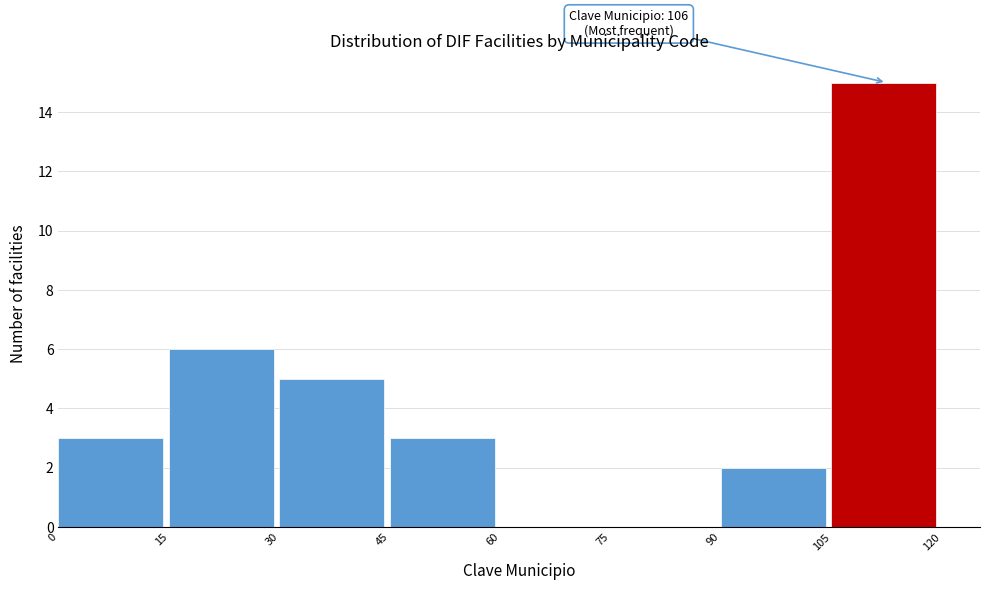

Over which range of the x-axis is the bar tallest?

105 to 120